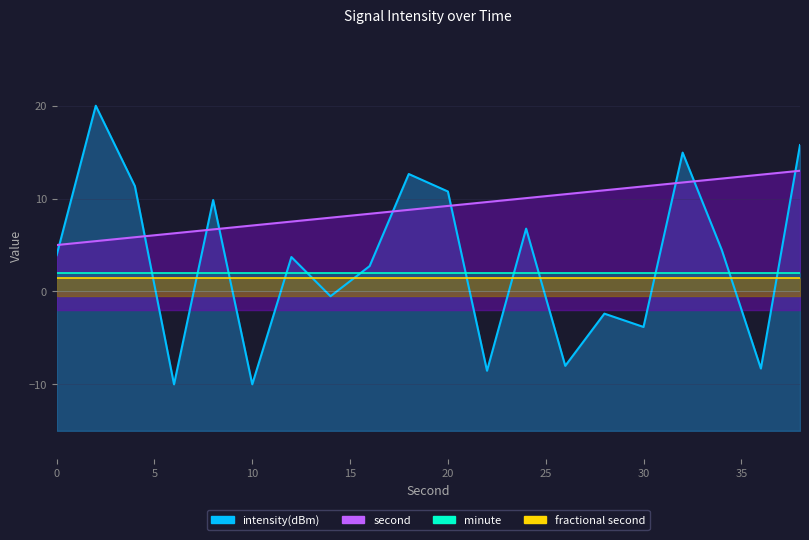

Rank the categories by intensity(dBm) value from highest to lowest.

2, 38, 32, 18, 4, 20, 8, 24, 34, 0, 12, 16, 14, 28, 30, 26, 36, 22, 10, 6